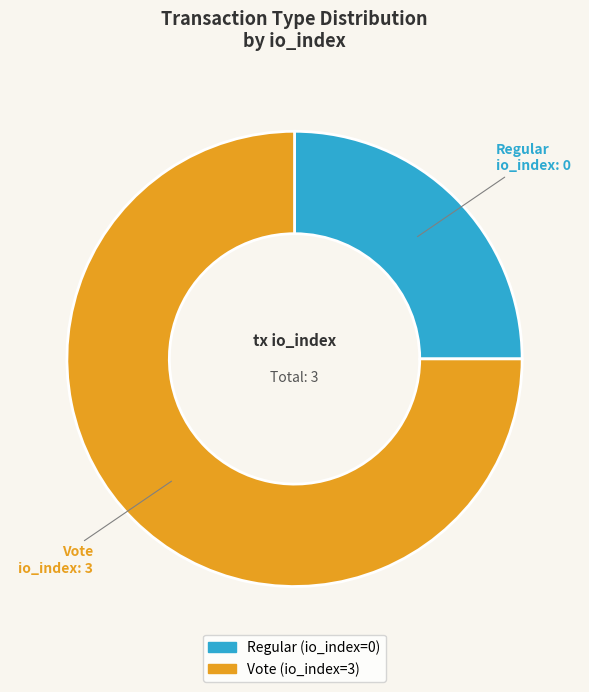

Between Regular and Vote, which is larger?

Vote